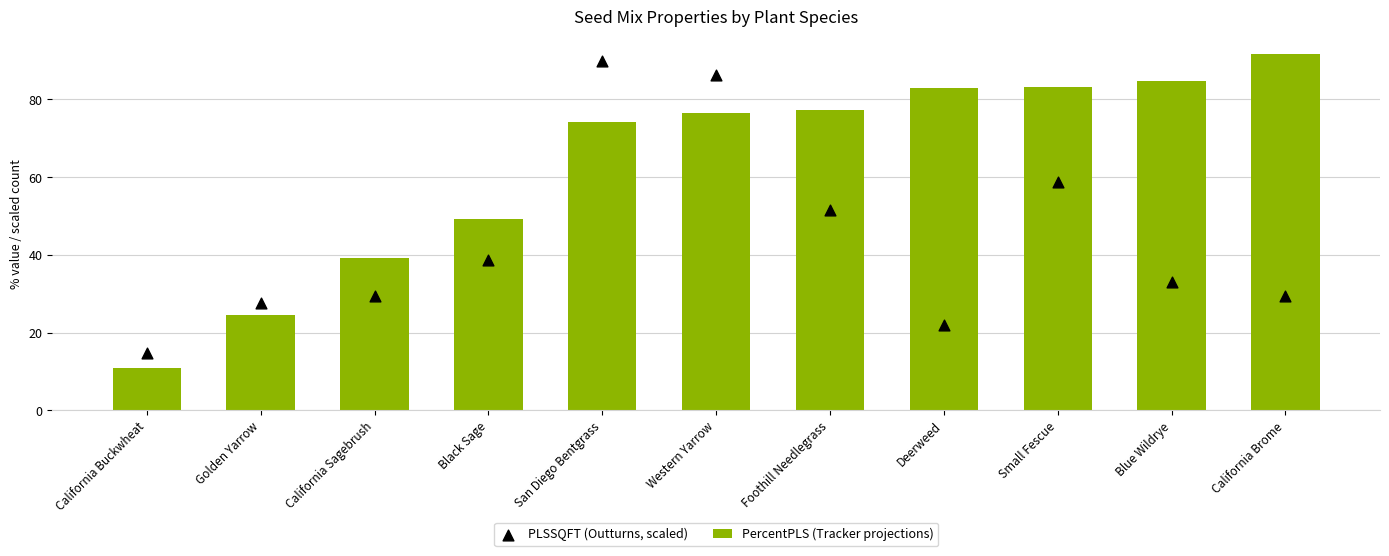

Which series reaches the maximum Y coordinate?

PercentPLS (Tracker projections)